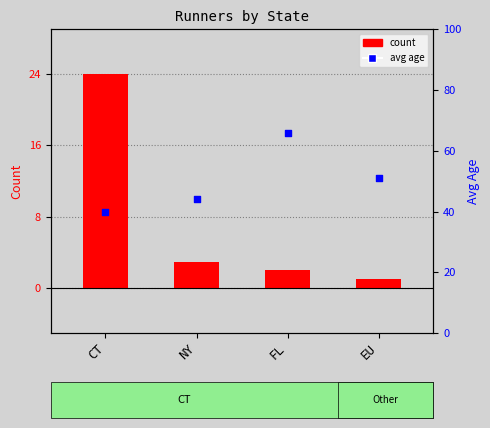

Which series has the largest Y range (max minus min)?

avg_age (years)